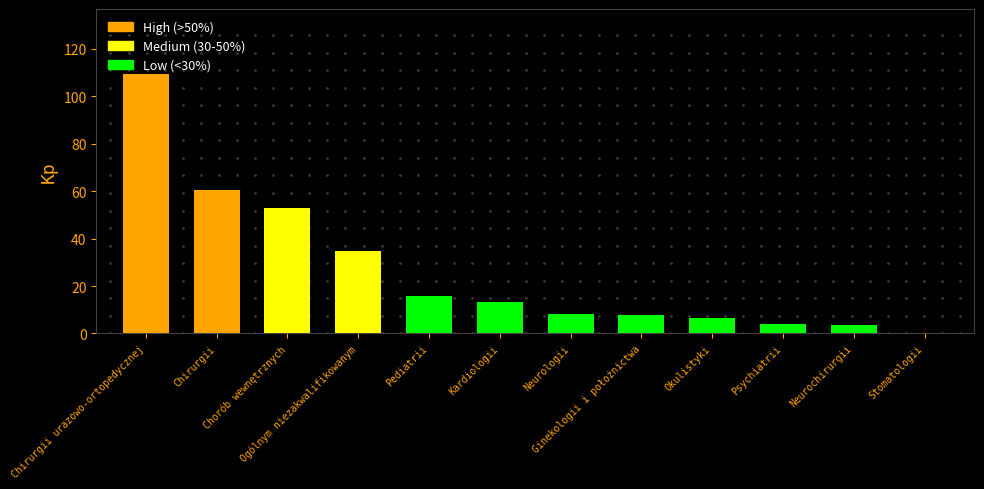

Reading left to right, what are all the values shown in this chart?

Chirurgii urazowo-ortopedycznej=109.5	Chirurgii=60.6	Chorób wewnętrznych=53.1	Ogólnym niezakwalifikowanym=34.7	Pediatrii=15.6	Kardiologii=13.1	Neurologii=8.3	Ginekologii i położnictwa=7.8	Okulistyki=6.4	Psychiatrii=3.9	Neurochirurgii=3.4	Stomatologii=0.0